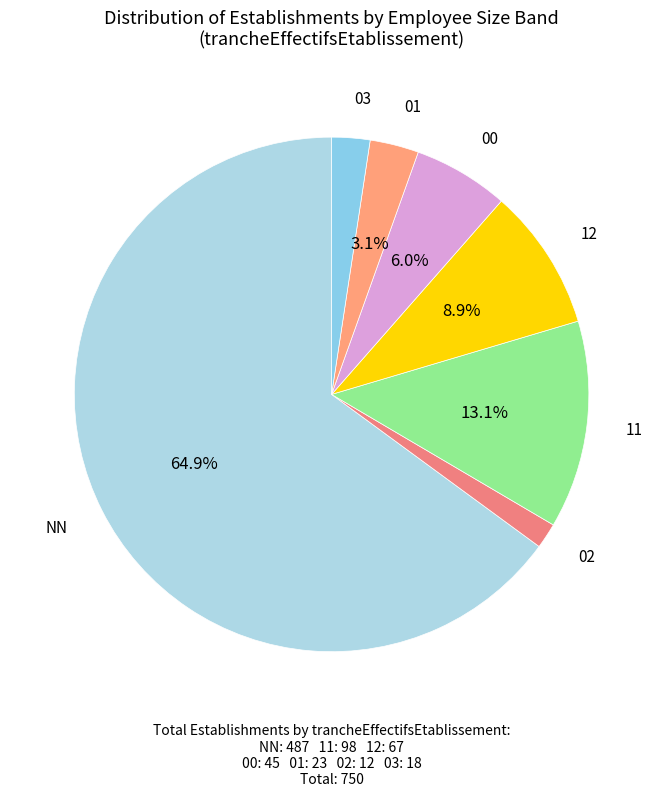

Count the number of slices in the pie.

7